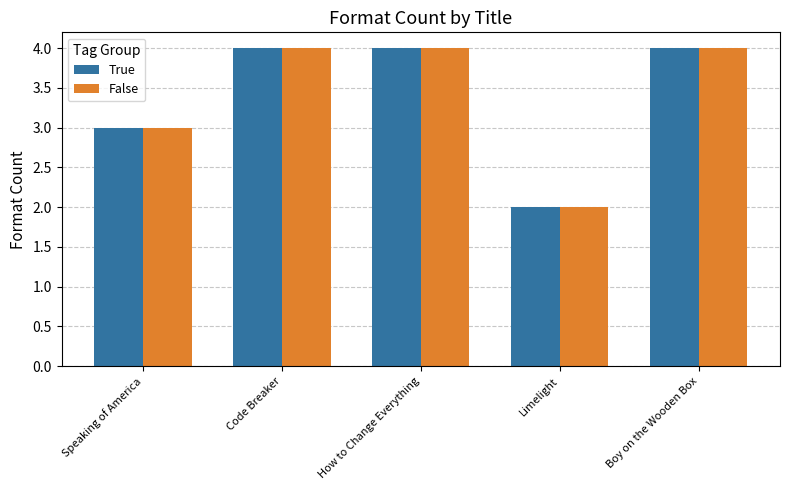

Is it true that True equals 1 at Speaking of America?

False